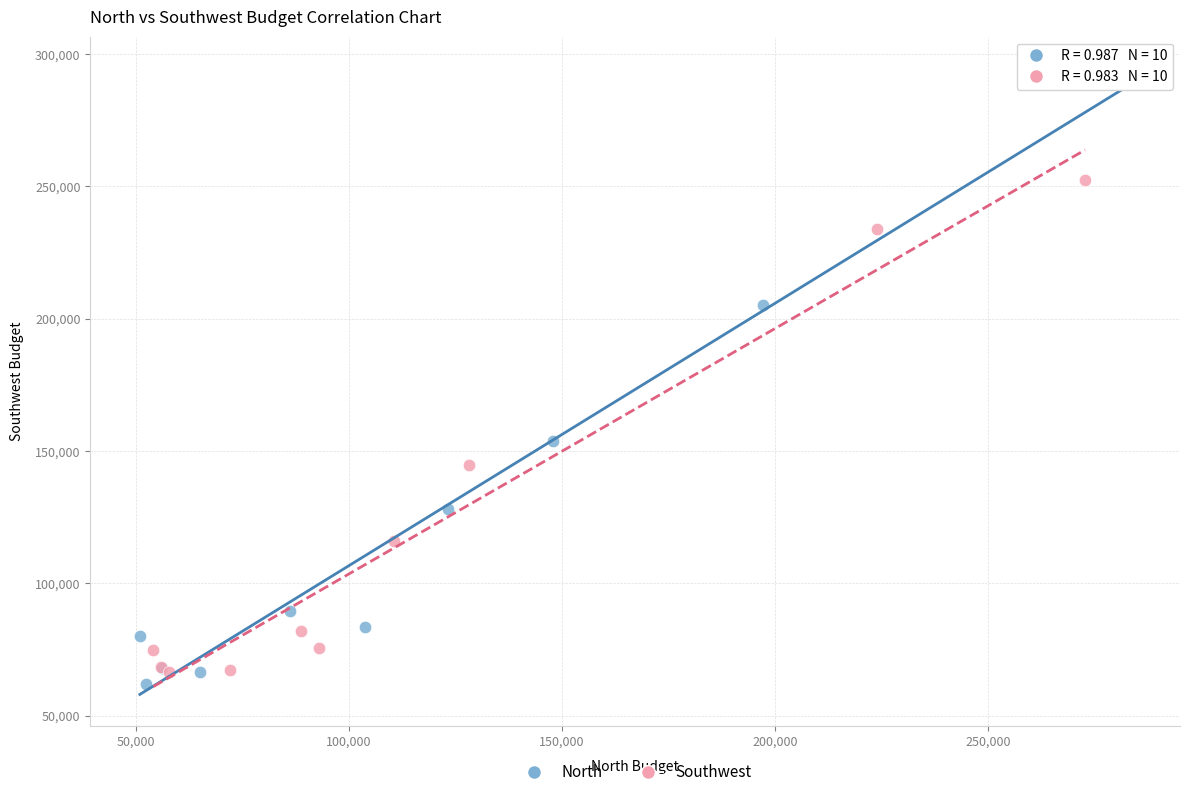

Which series has the widest spread of Y values?

North